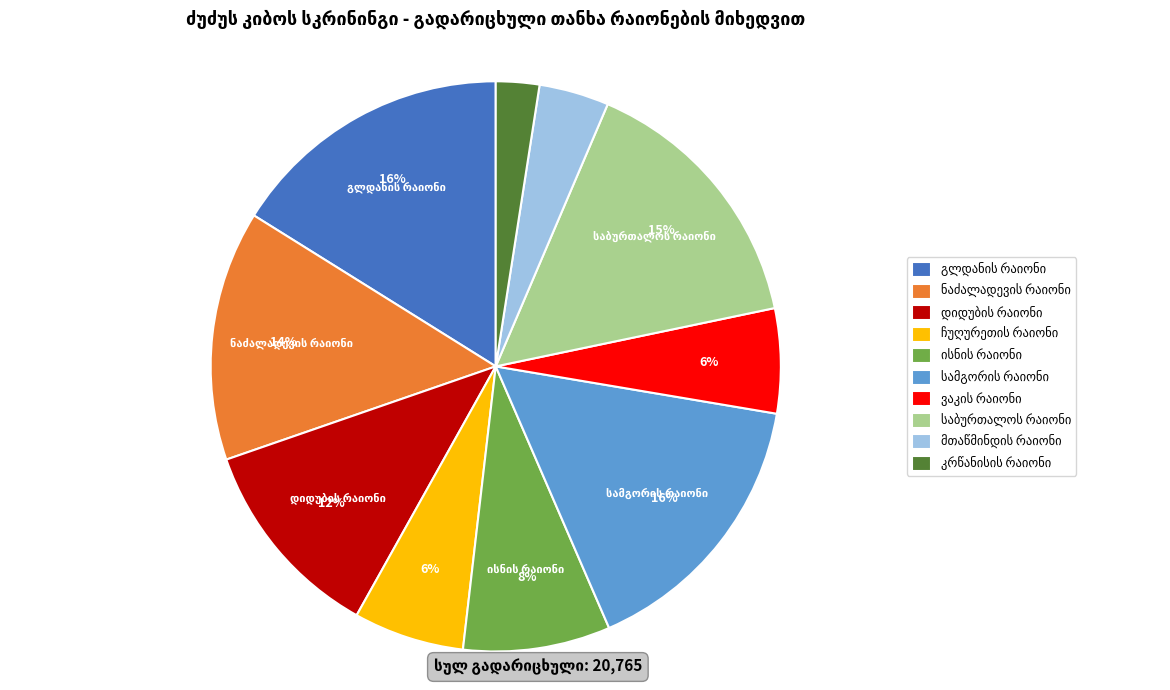

To the nearest percent, what is the average slice percentage?

10%